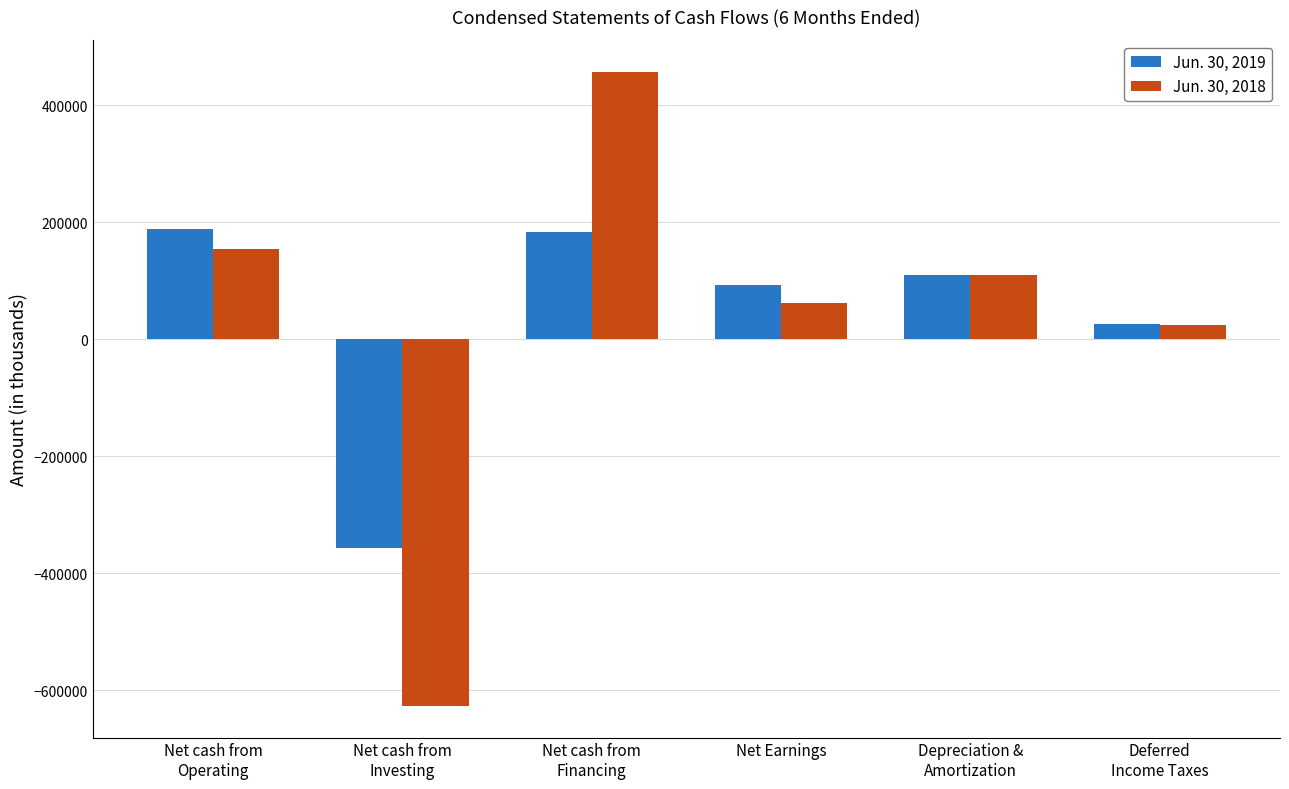

How many positive values does the Jun. 30, 2018 series have?

5